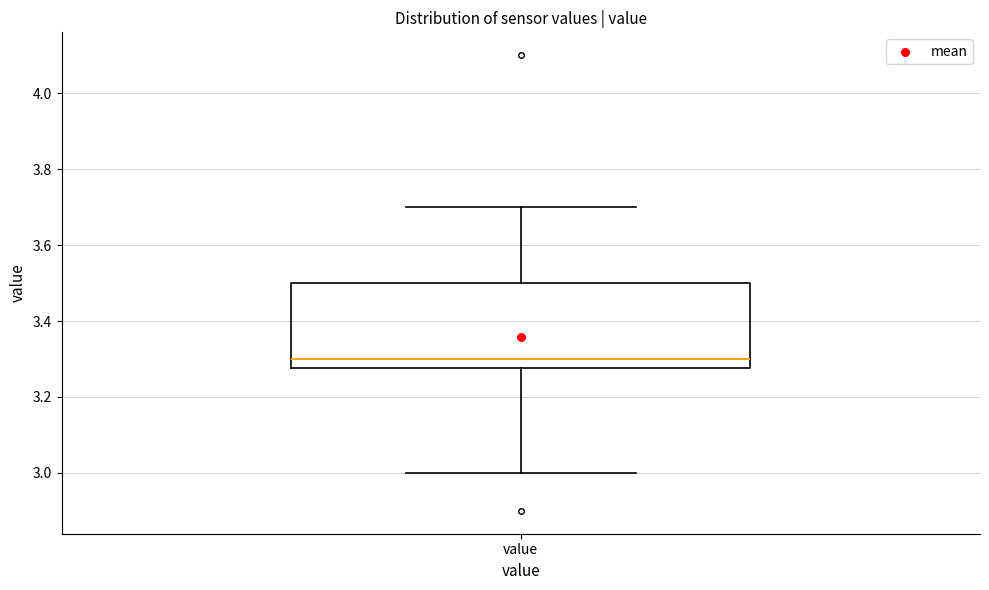

Where is the lower edge of the box for value on the y-axis? The values are not printed on the chart, so give them approximately, as read against the axis.

3.28